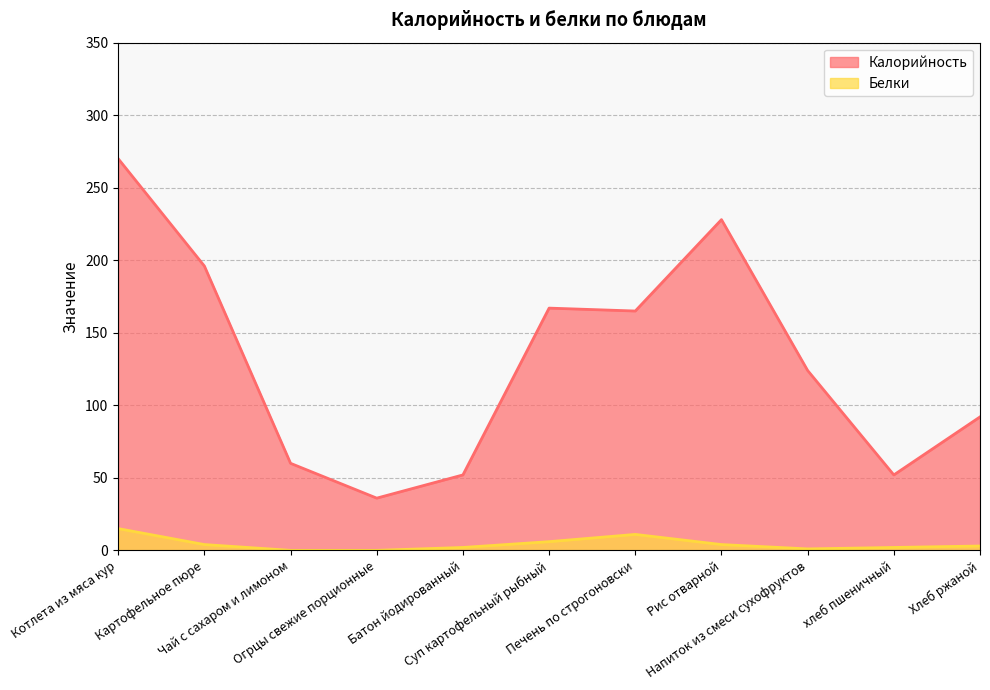

Reading right to left, what are all the values shown in this chart?

Калорийность: 92	52	124	228	165	167	52	36	60	196	270
Белки: 3	2	1	4	11	6	2	0	0	4	15